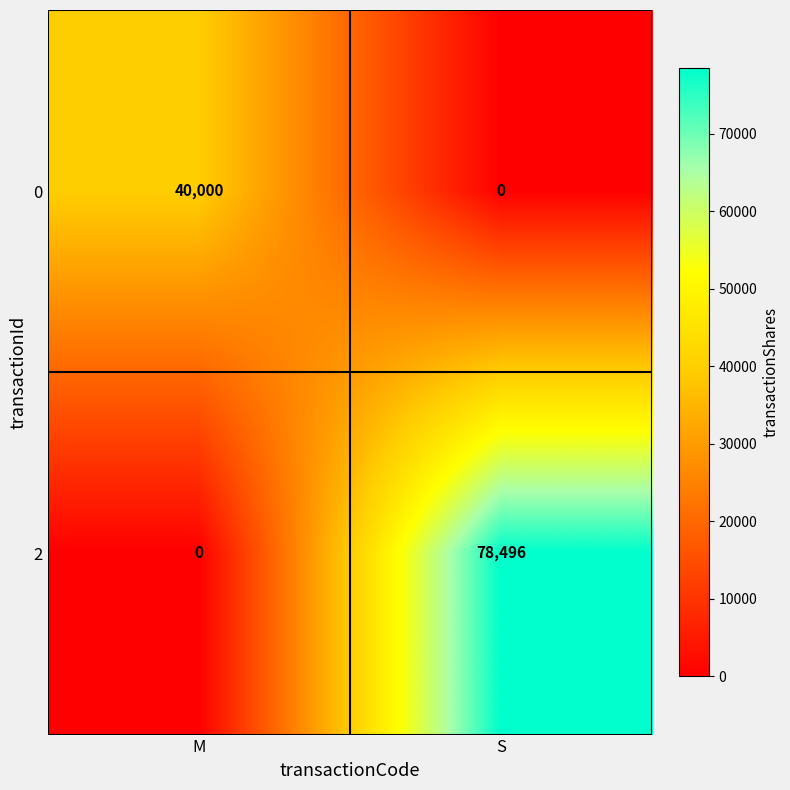

What is the sum of all 2 values?

78496